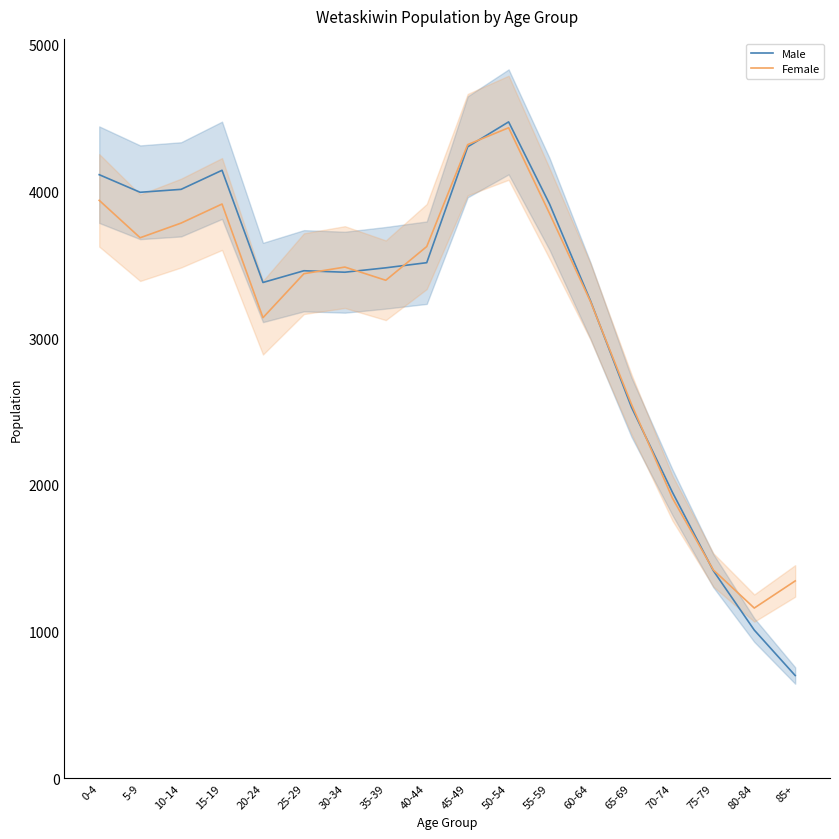

How many lines are shown in the chart?

2